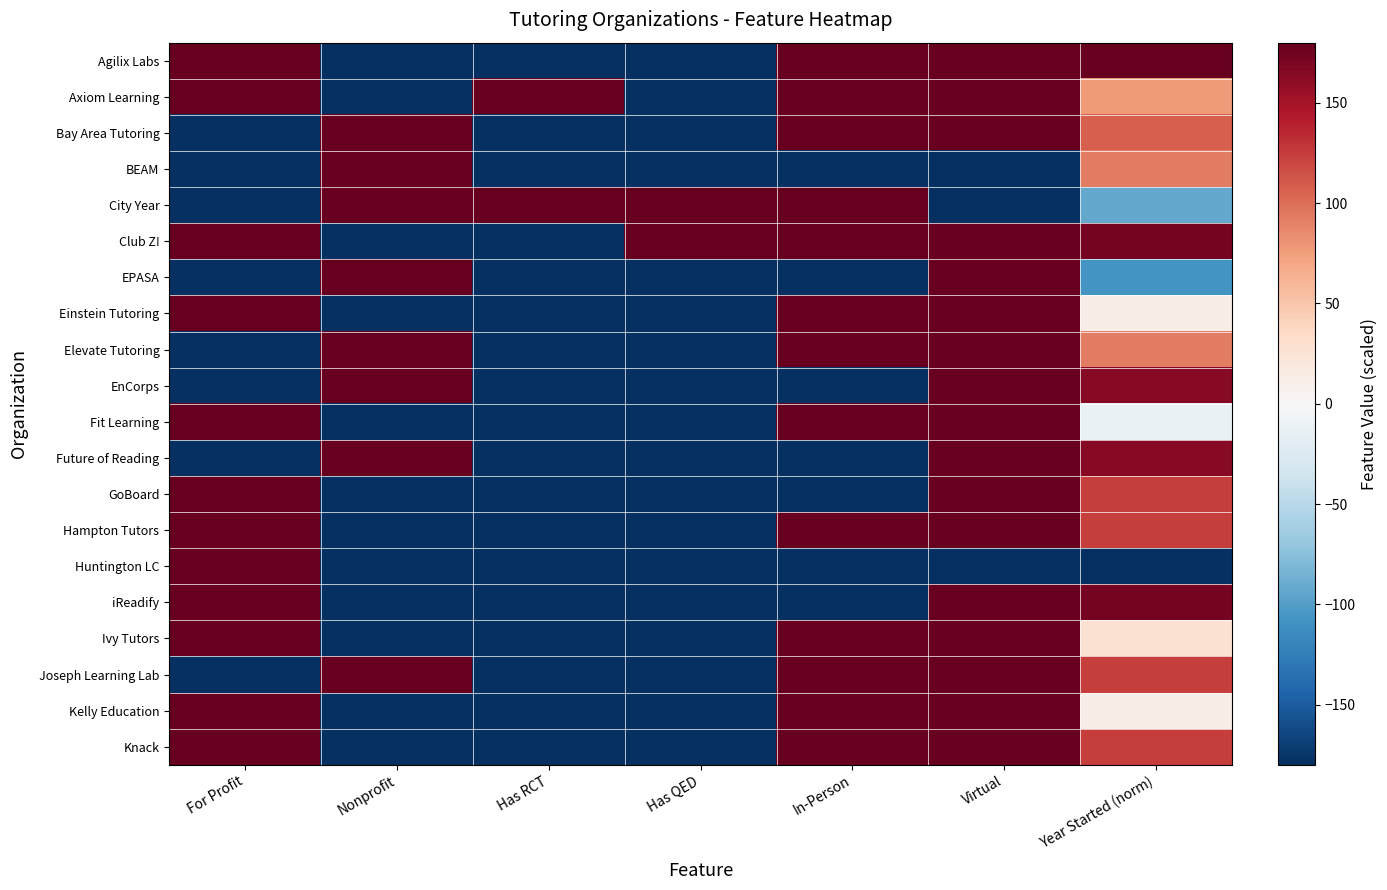

What is the total value across all series at Year Started (norm)?

1376.0